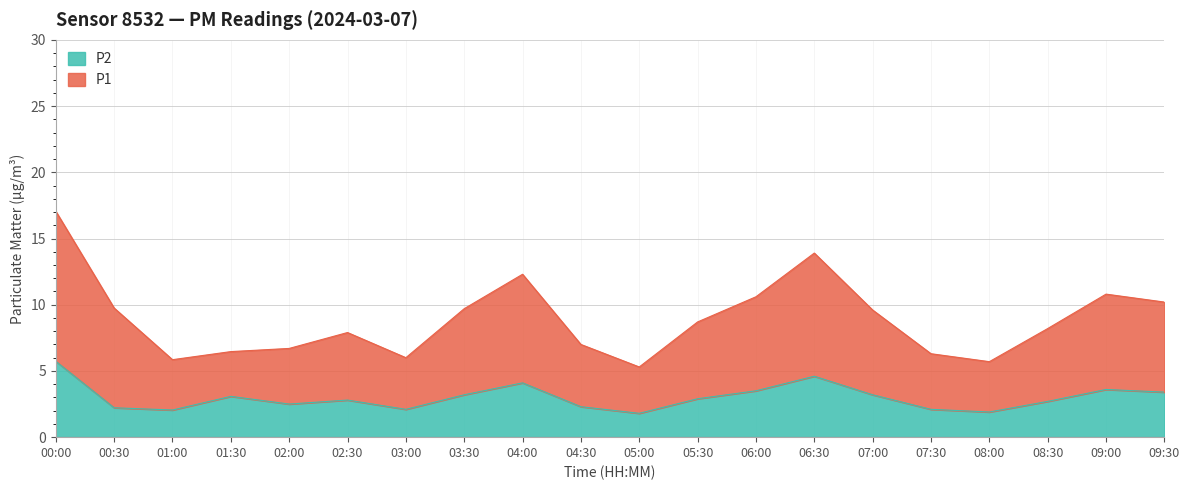

What is the total value across all series at 05:30?

8.7